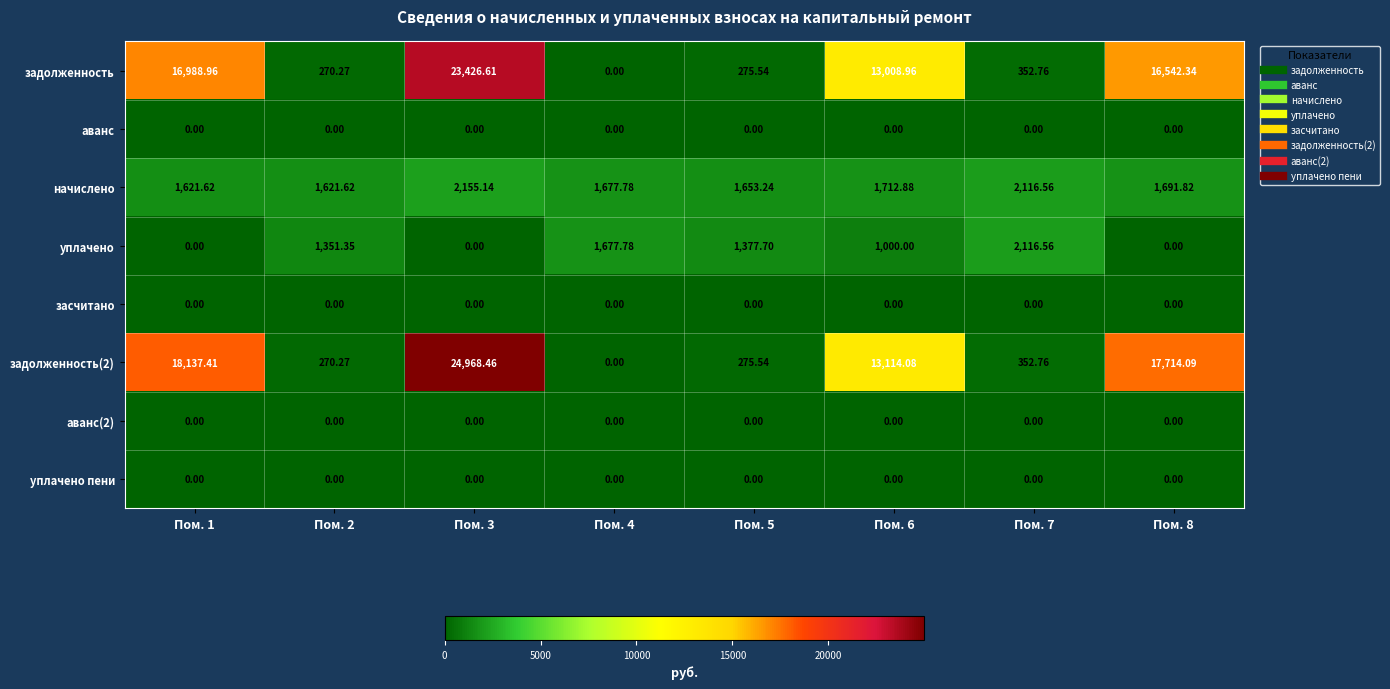

Reading left to right, extract all data points from this chart.

задолженность: Пом. 1=16989.0	Пом. 2=270.3	Пом. 3=23426.6	Пом. 4=0.0	Пом. 5=275.5	Пом. 6=13009.0	Пом. 7=352.8	Пом. 8=16542.3
аванс: Пом. 1=0.0	Пом. 2=0.0	Пом. 3=0.0	Пом. 4=0.0	Пом. 5=0.0	Пом. 6=0.0	Пом. 7=0.0	Пом. 8=0.0
начислено: Пом. 1=1621.6	Пом. 2=1621.6	Пом. 3=2155.1	Пом. 4=1677.8	Пом. 5=1653.2	Пом. 6=1712.9	Пом. 7=2116.6	Пом. 8=1691.8
уплачено: Пом. 1=0.0	Пом. 2=1351.3	Пом. 3=0.0	Пом. 4=1677.8	Пом. 5=1377.7	Пом. 6=1000.0	Пом. 7=2116.6	Пом. 8=0.0
засчитано: Пом. 1=0.0	Пом. 2=0.0	Пом. 3=0.0	Пом. 4=0.0	Пом. 5=0.0	Пом. 6=0.0	Пом. 7=0.0	Пом. 8=0.0
задолженность(2): Пом. 1=18137.4	Пом. 2=270.3	Пом. 3=24968.5	Пом. 4=0.0	Пом. 5=275.5	Пом. 6=13114.1	Пом. 7=352.8	Пом. 8=17714.1
аванс(2): Пом. 1=0.0	Пом. 2=0.0	Пом. 3=0.0	Пом. 4=0.0	Пом. 5=0.0	Пом. 6=0.0	Пом. 7=0.0	Пом. 8=0.0
уплачено пени: Пом. 1=0.0	Пом. 2=0.0	Пом. 3=0.0	Пом. 4=0.0	Пом. 5=0.0	Пом. 6=0.0	Пом. 7=0.0	Пом. 8=0.0